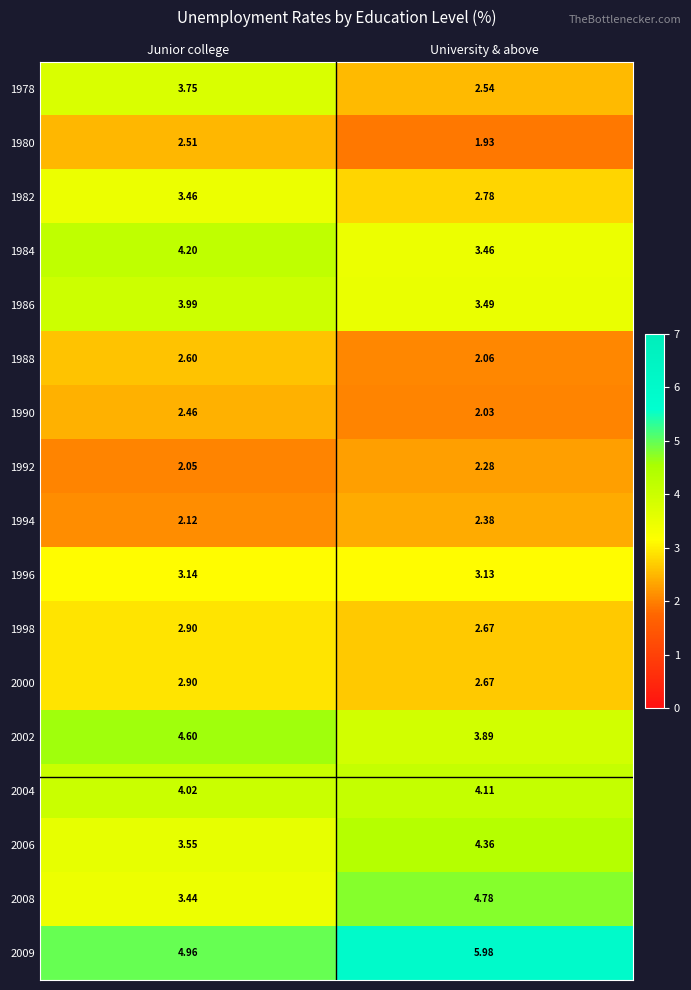

At which category does the chart reach its minimum across all series?

University & above